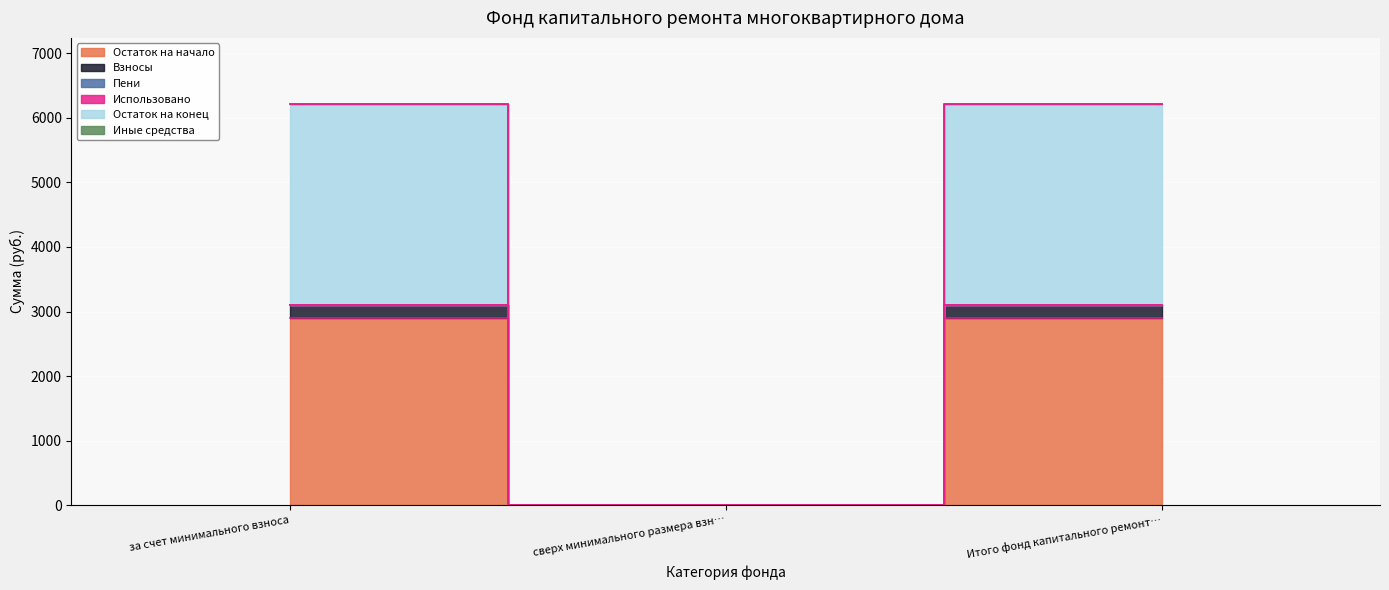

What is the approximate value of Остаток на конец at за счет минимального взноса?

3104.4